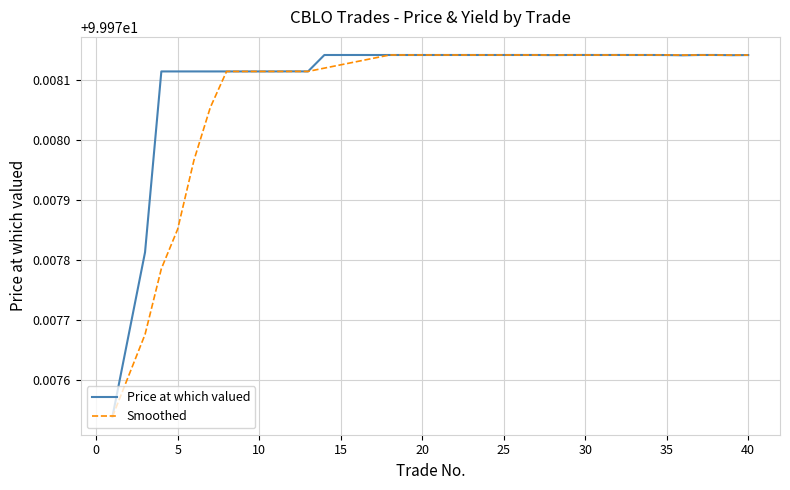

How many categories are shown in the chart?

40